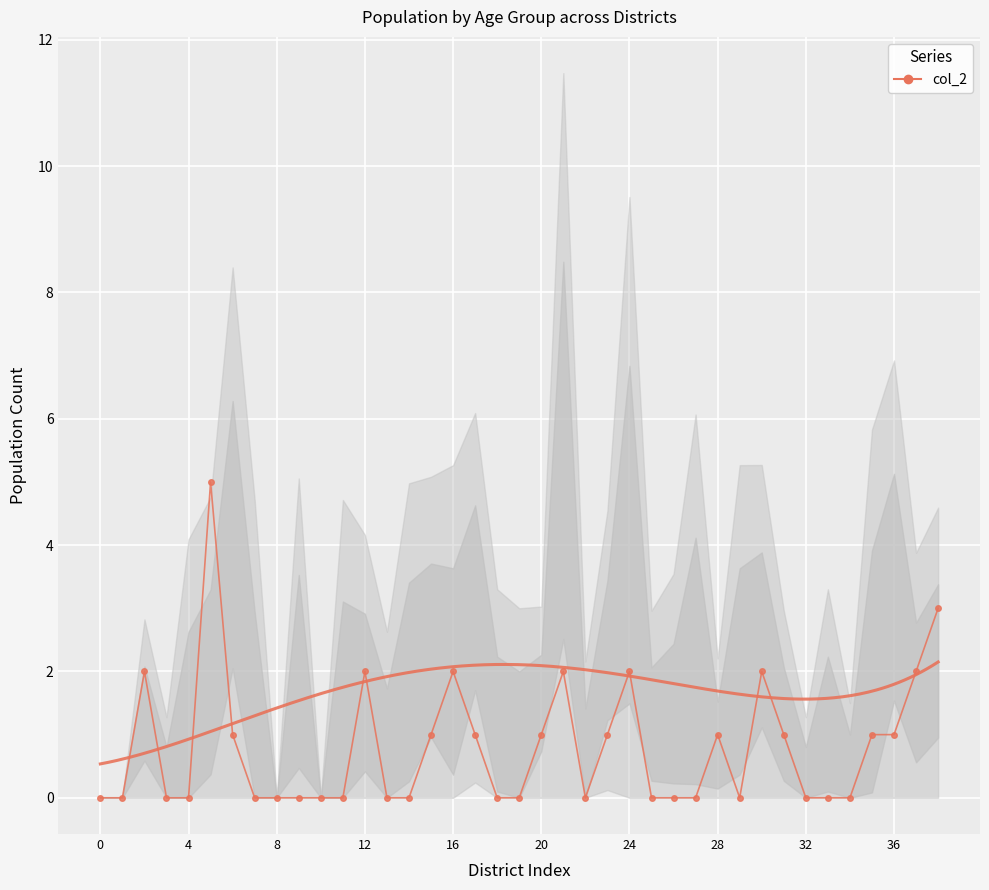

How many data points does each series have?

39